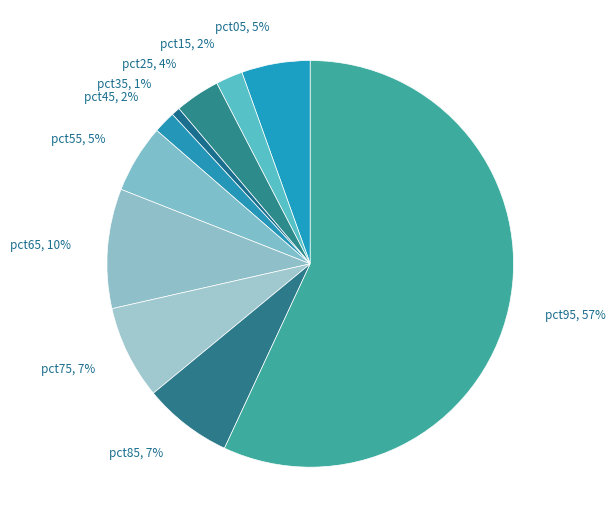

How many slices are in this pie chart?

10